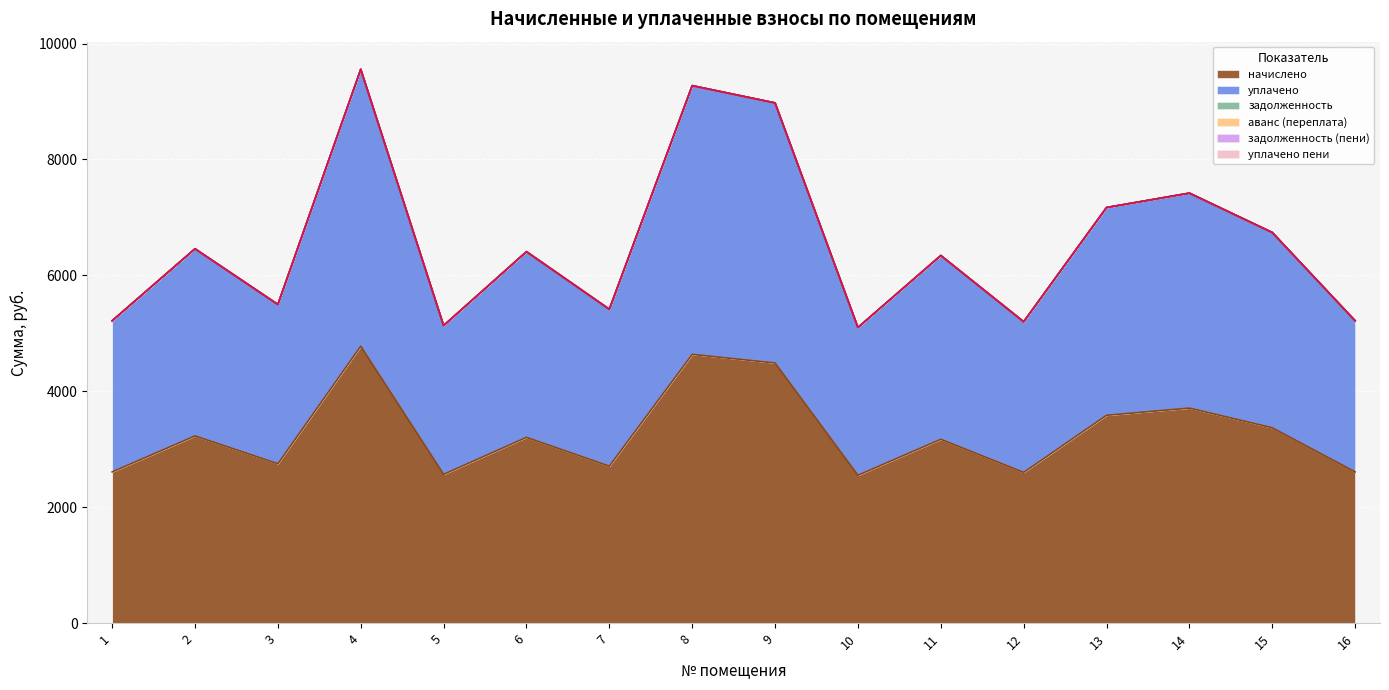

True or false: аванс (переплата) has a value of 0.0 at 16.

True